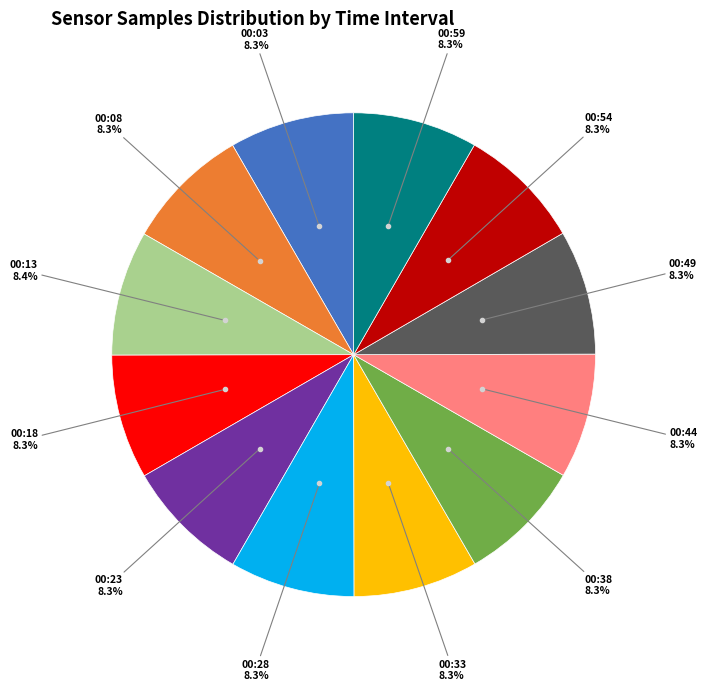

Is there a majority slice in this chart?

No